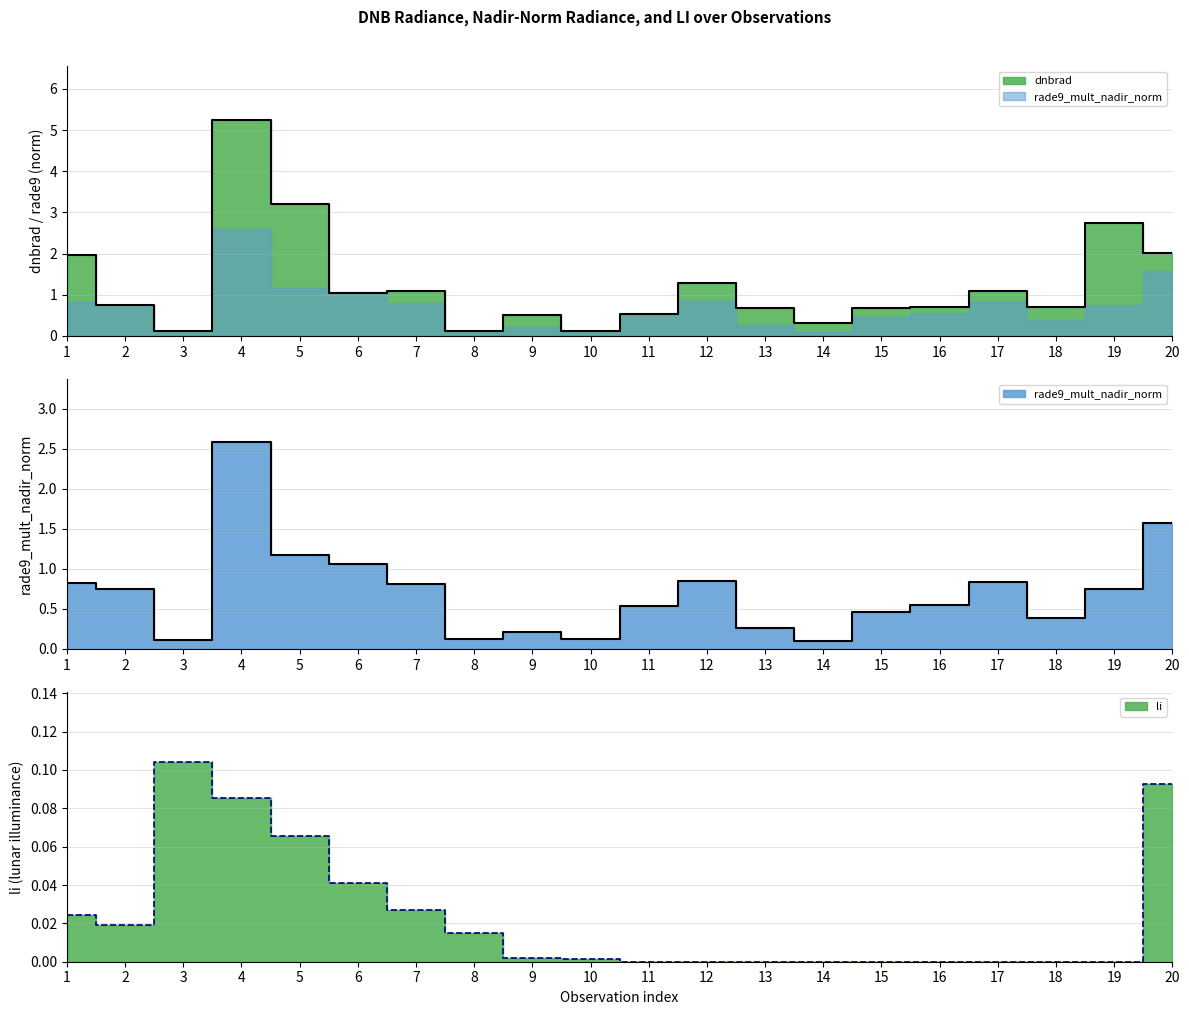

Count the number of categories in the chart.

20